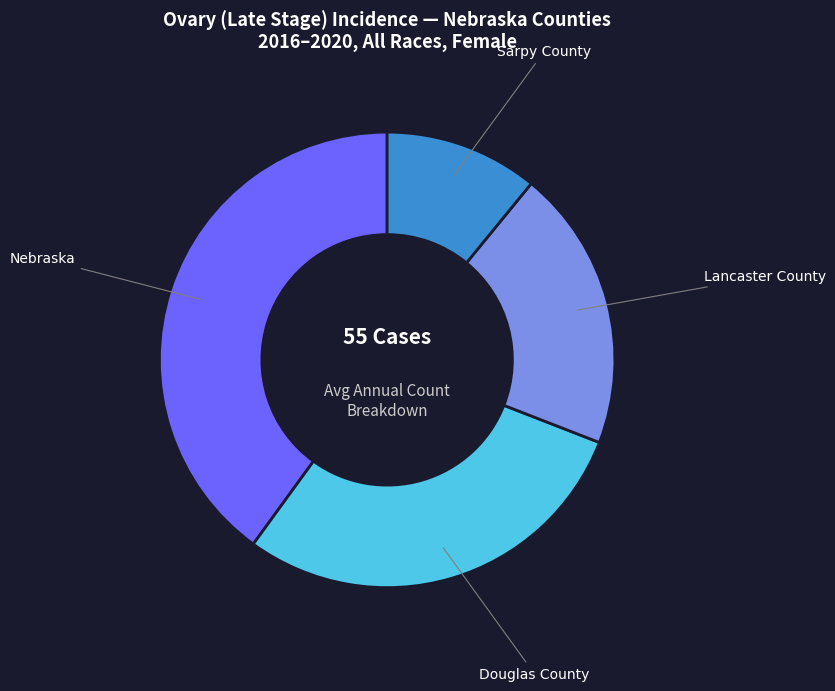

Does Lancaster County represent more than half of the total?

No